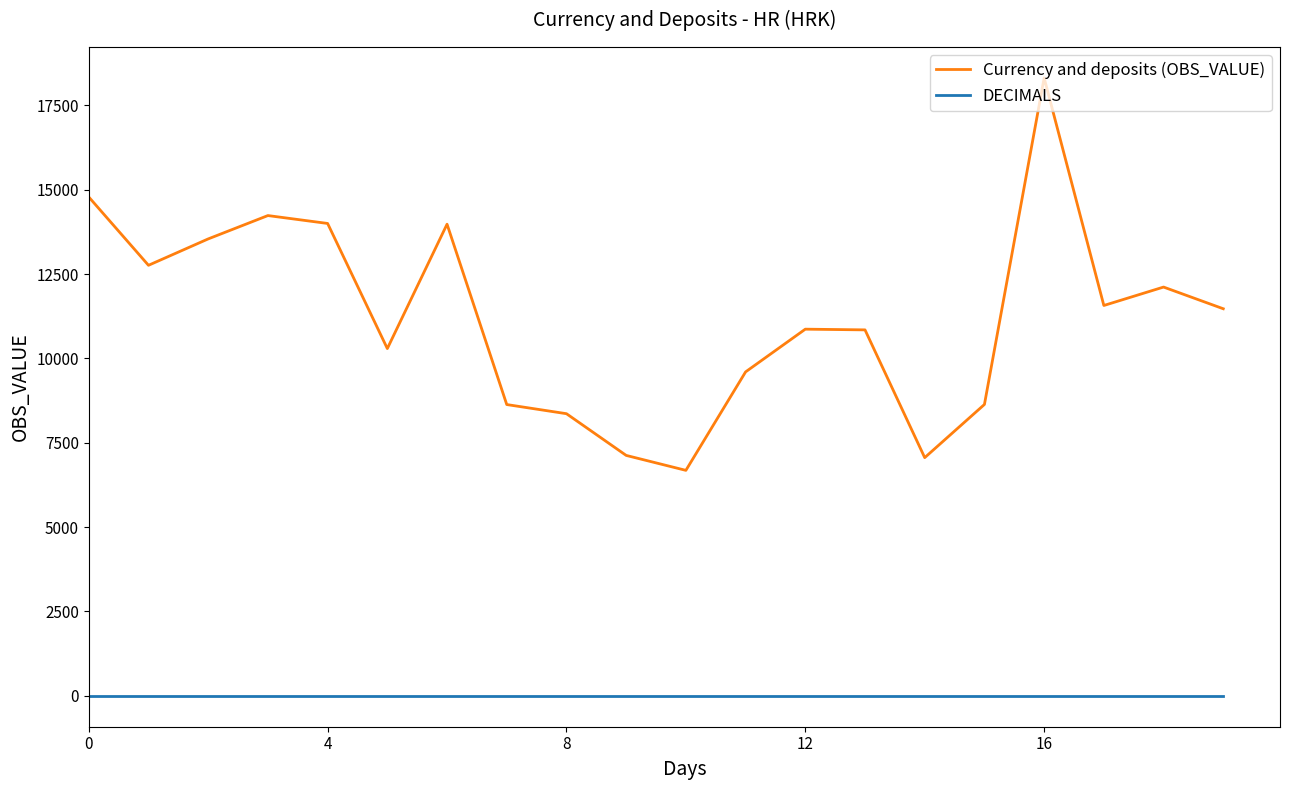

Which series has the largest range (max minus min)?

Currency and deposits (OBS_VALUE)